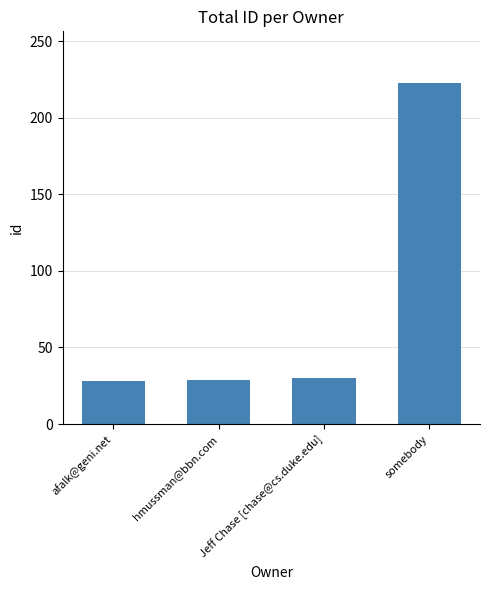

What is the value of the 2nd bar from the left?

29